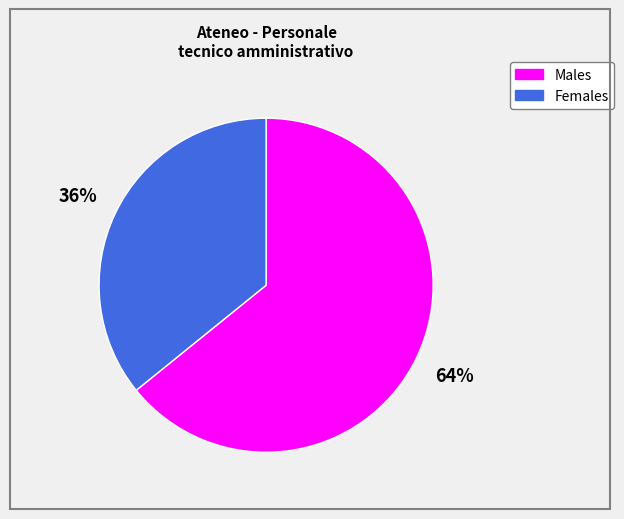

To the nearest percent, what is the average slice percentage?

50%